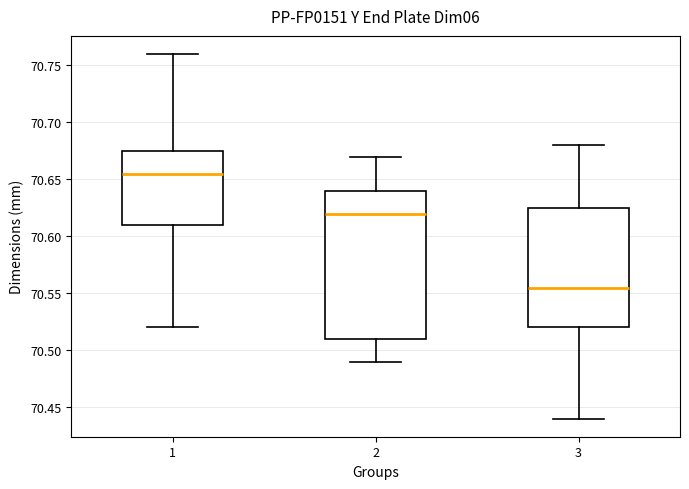

Reading left to right, read every box against the y-axis: the position of its median line, the range the box covers, and the ends of its whiskers. The values are not printed on the chart, so give them approximately, as read against the axis.

1: median 70.655, box 70.610 to 70.675, whiskers 70.520 to 70.760
2: median 70.620, box 70.510 to 70.640, whiskers 70.490 to 70.670
3: median 70.555, box 70.520 to 70.625, whiskers 70.440 to 70.680